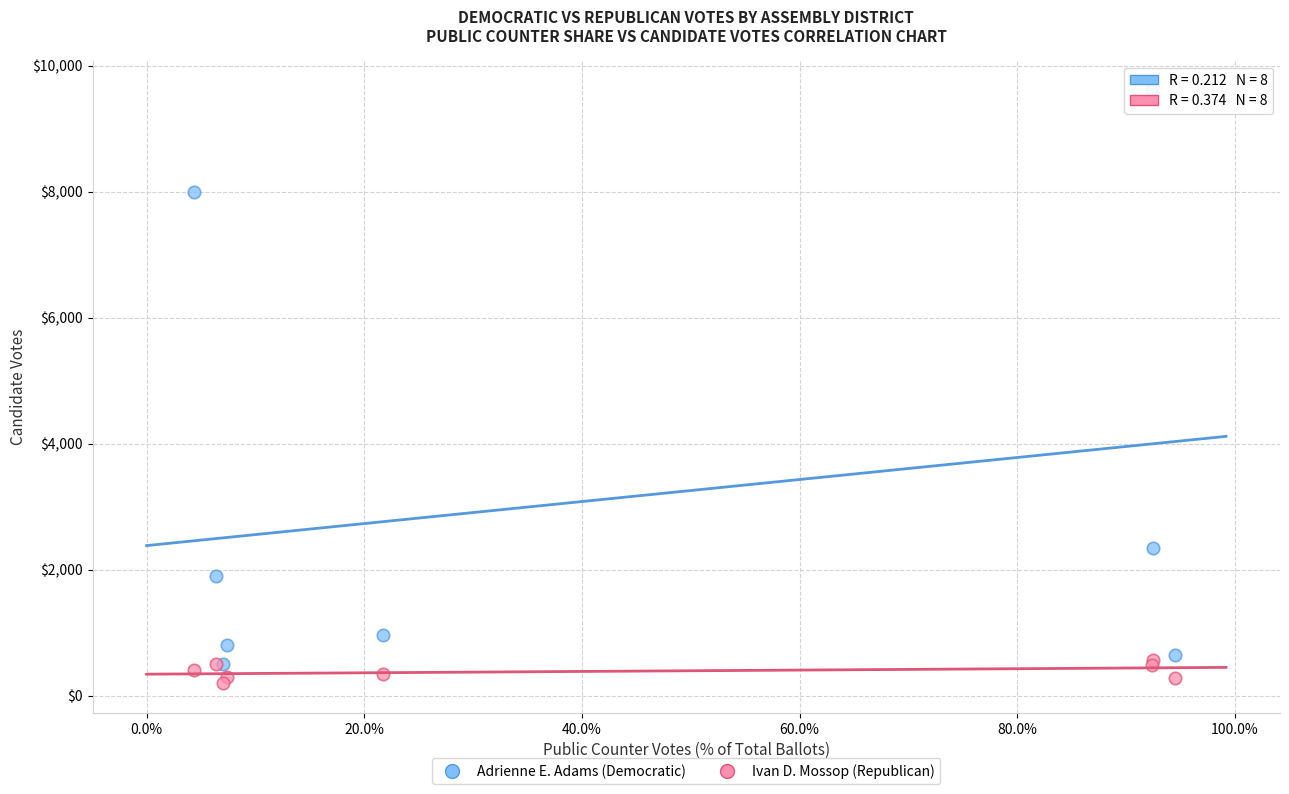

In the Adrienne E. Adams (Democratic) series, what Y value is closest to 5053?

2336